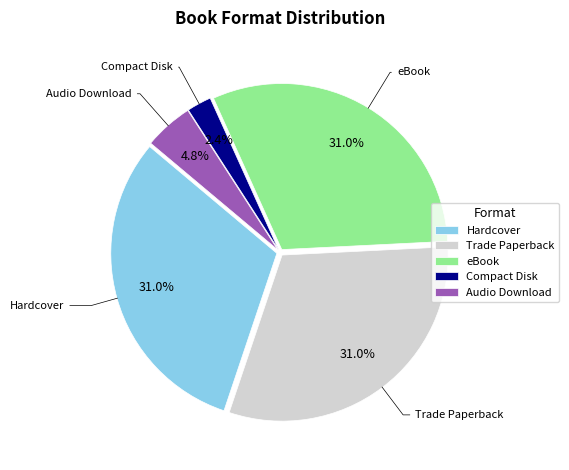

What is the total percentage of Trade Paperback and Compact Disk?

33.3%